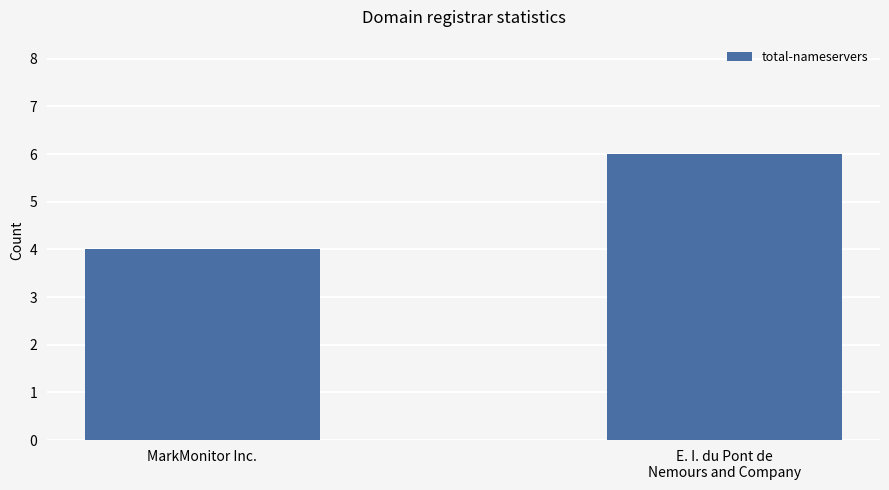

What is the sum of all values?

10